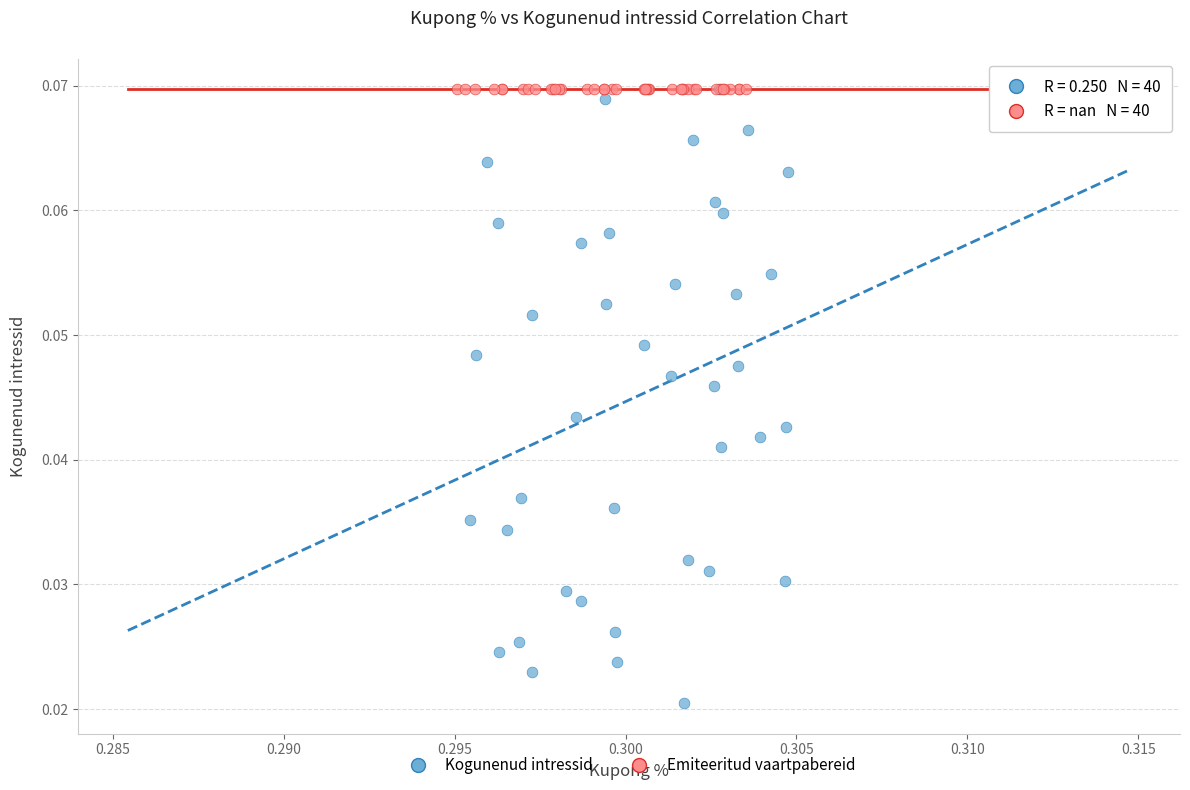

What are all the series names shown in the legend?

Kogunenud intressid, Emiteeritud vaartpabereid